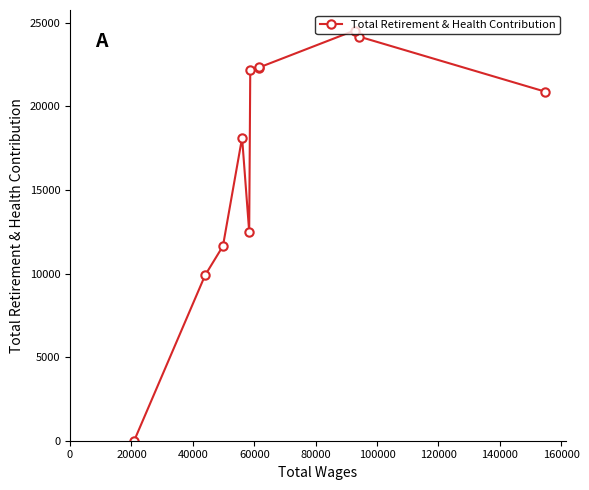

How many data points are less than 20886?

5